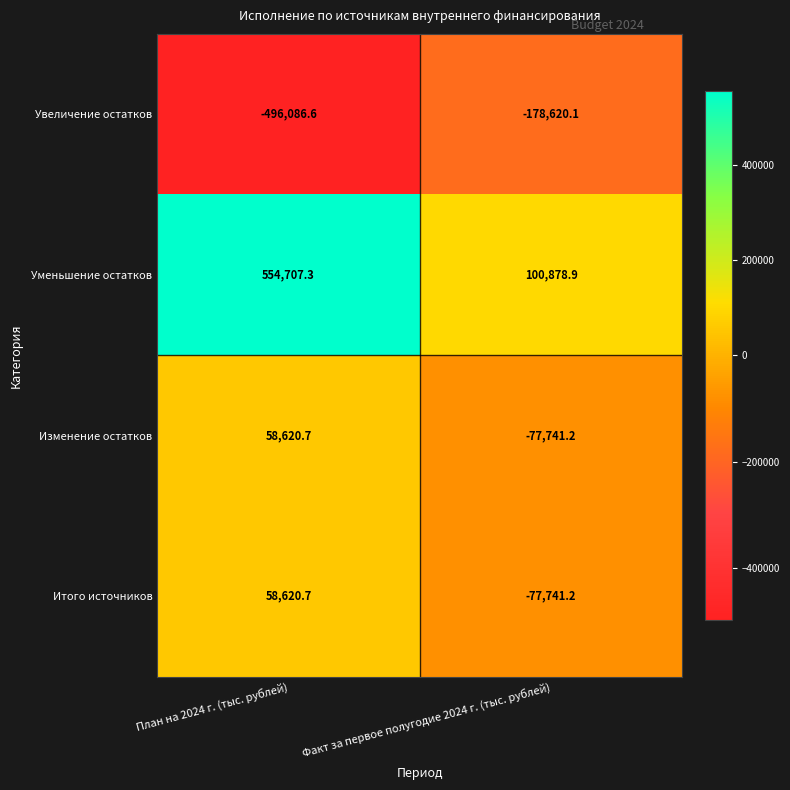

The value of Итого источников at Факт за первое полугодие 2024 г. (тыс. рублей) is -77741.2. True or false?

True